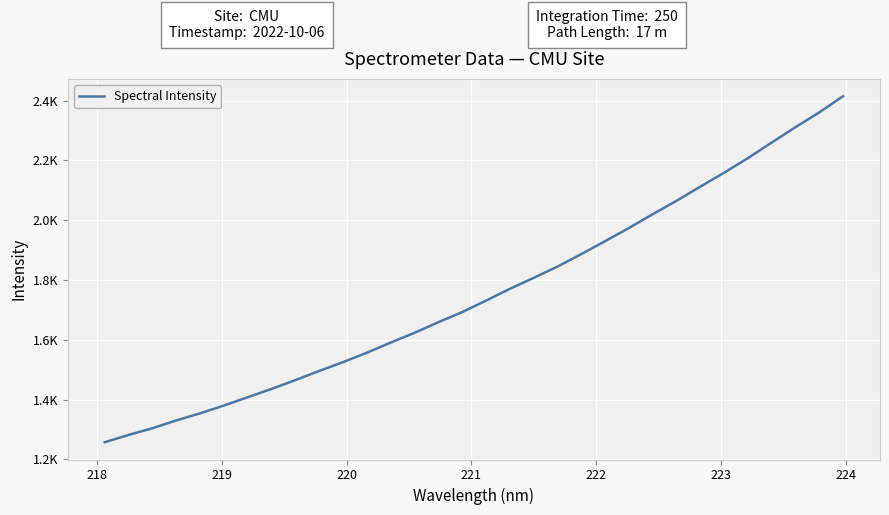

What is the difference between the second highest and second lowest values?

1078.8